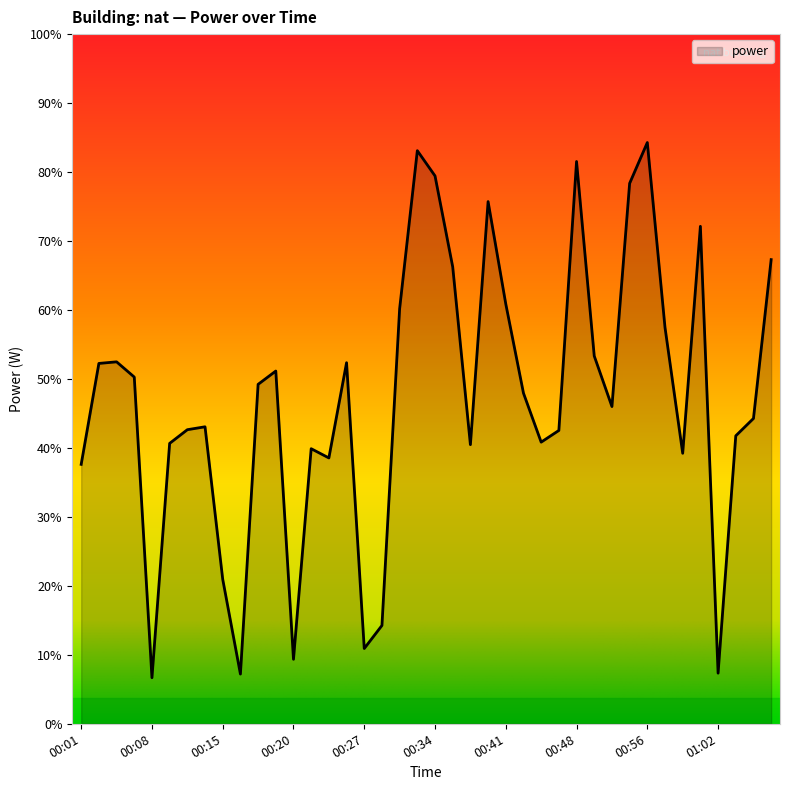

What is the value of the 26th point from the left?

383.5